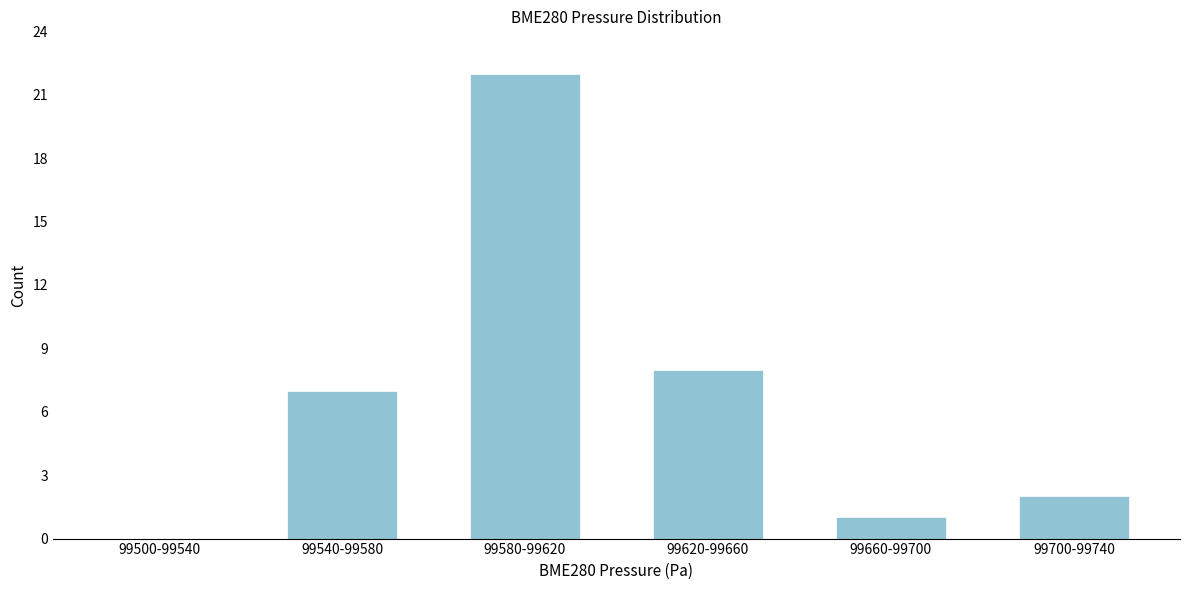

Reading right to left, extract all data points from this chart.

99700-99740=2	99660-99700=1	99620-99660=8	99580-99620=22	99540-99580=7	99500-99540=0